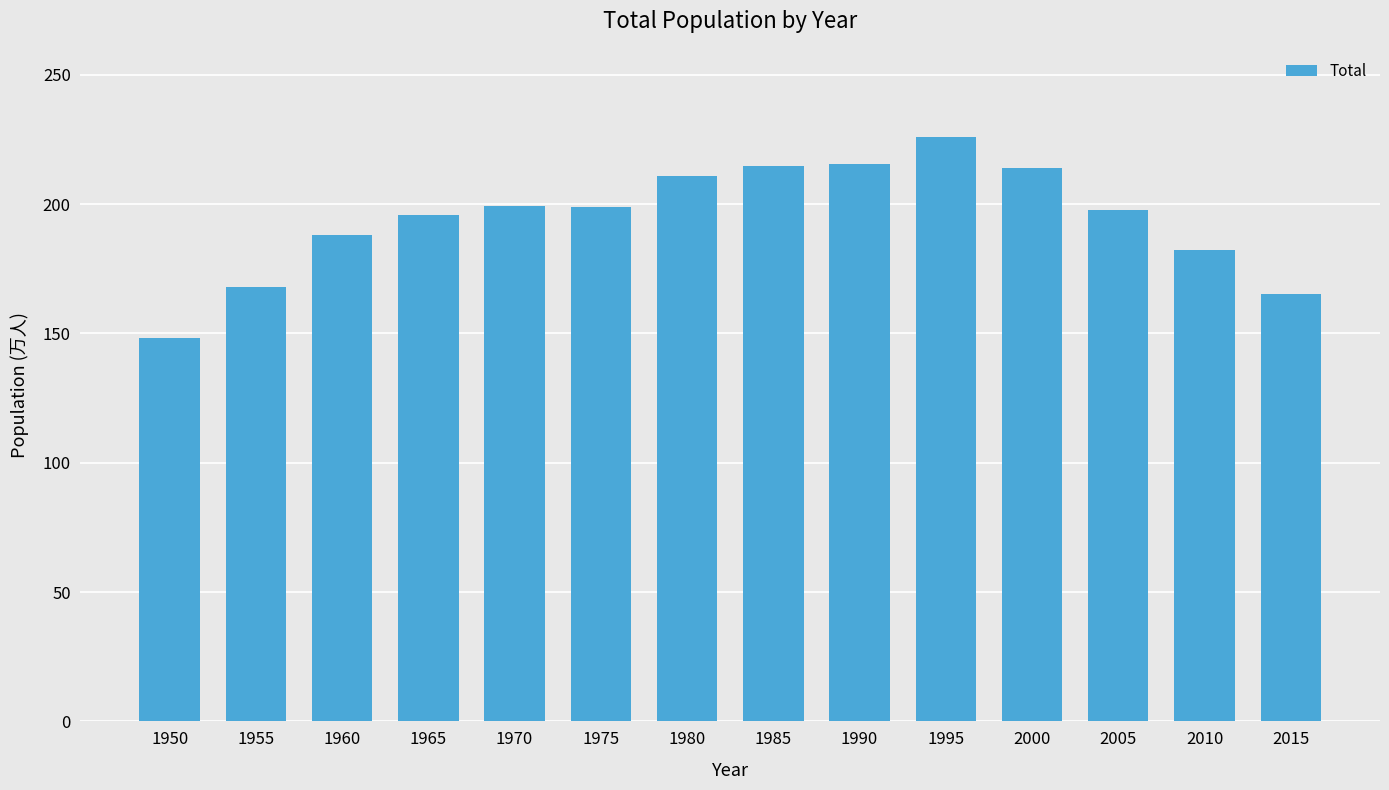

What is the approximate value at 1985?

214.8